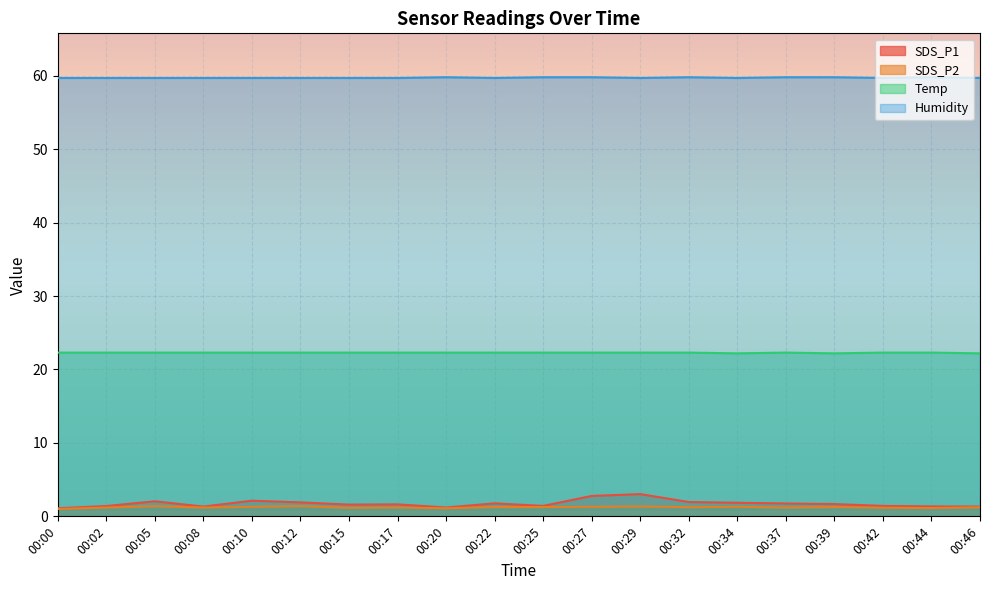

The SDS_P1 series shows 3.0 at 00:29. True or false?

True